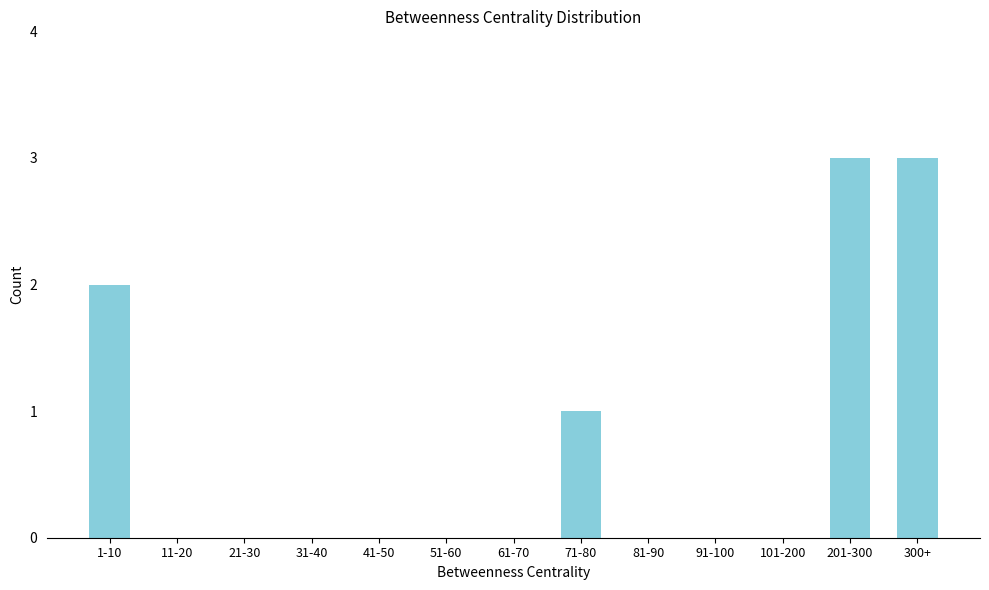

Reading left to right, list all the values displayed in this chart.

1-10=2	11-20=0	21-30=0	31-40=0	41-50=0	51-60=0	61-70=0	71-80=1	81-90=0	91-100=0	101-200=0	201-300=3	300+=3